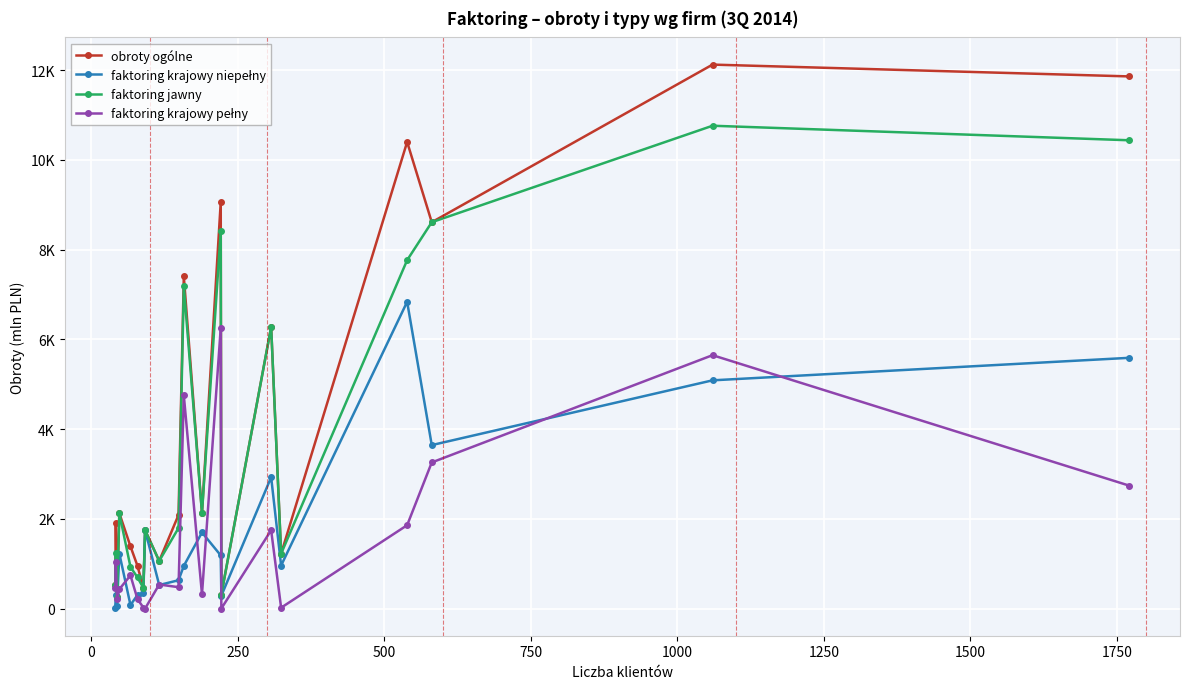

What is the highest value of the obroty ogólne series?

12124.0